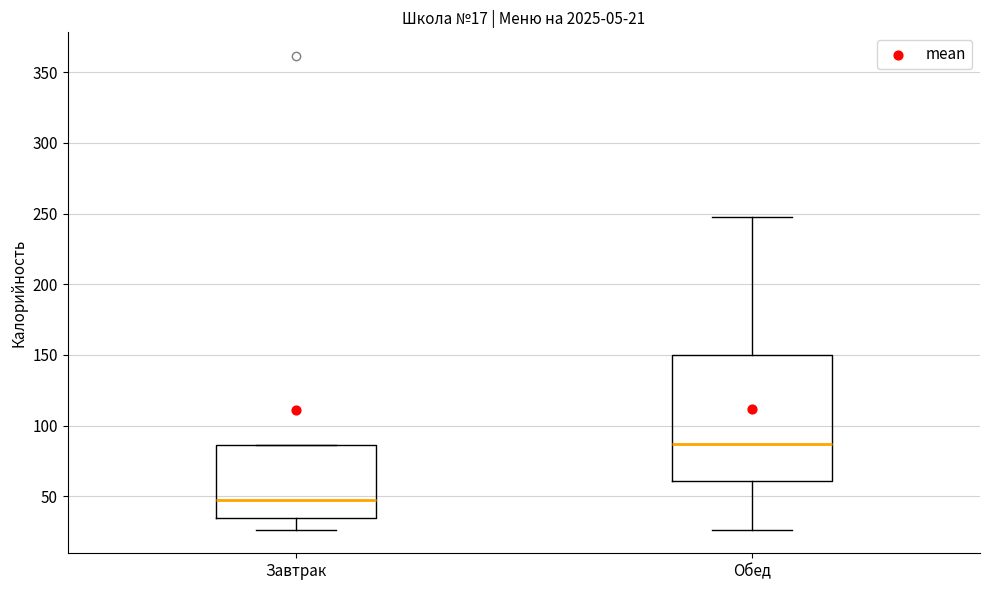

Which box's median line is the highest?

Обед